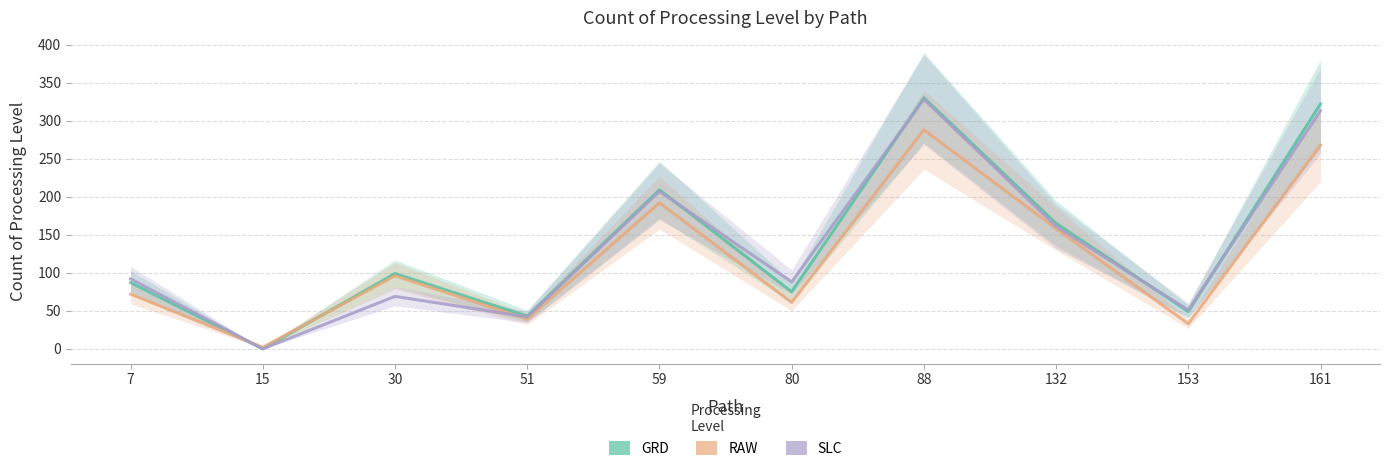

What is the approximate value of SLC at 30?

69